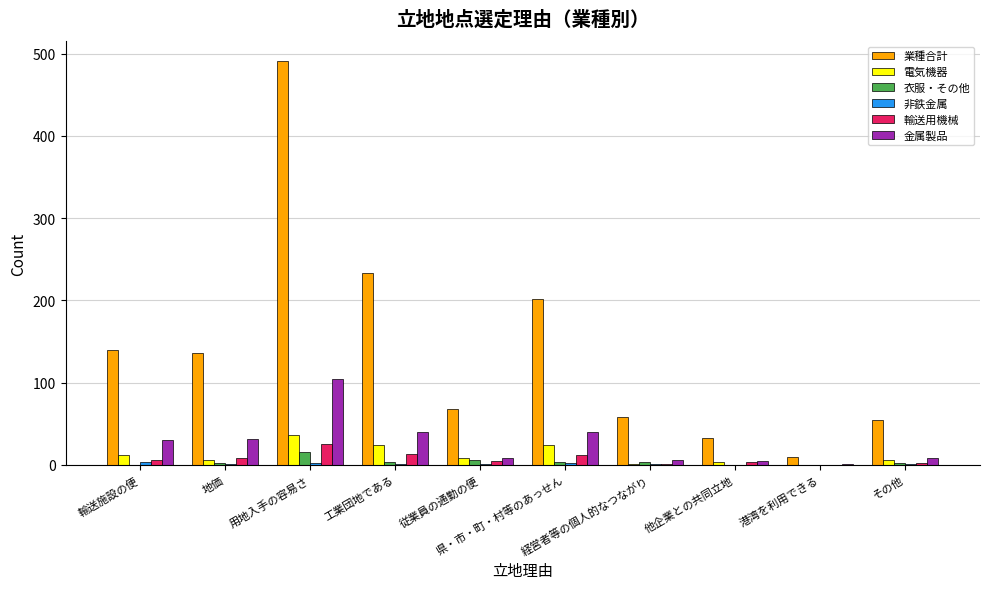

How many distinct data groups are displayed?

6